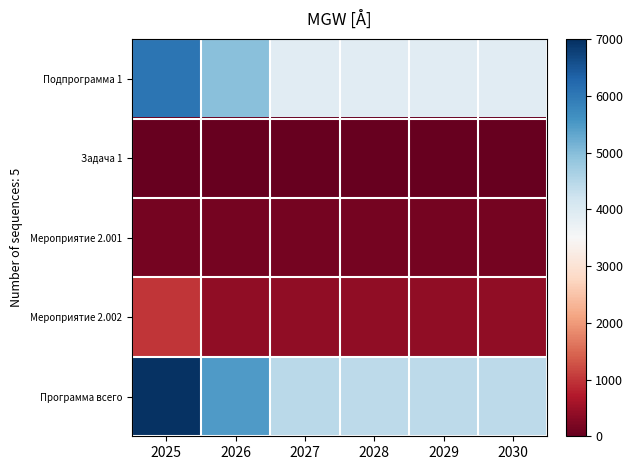

What is the greatest value displayed?

6959.7